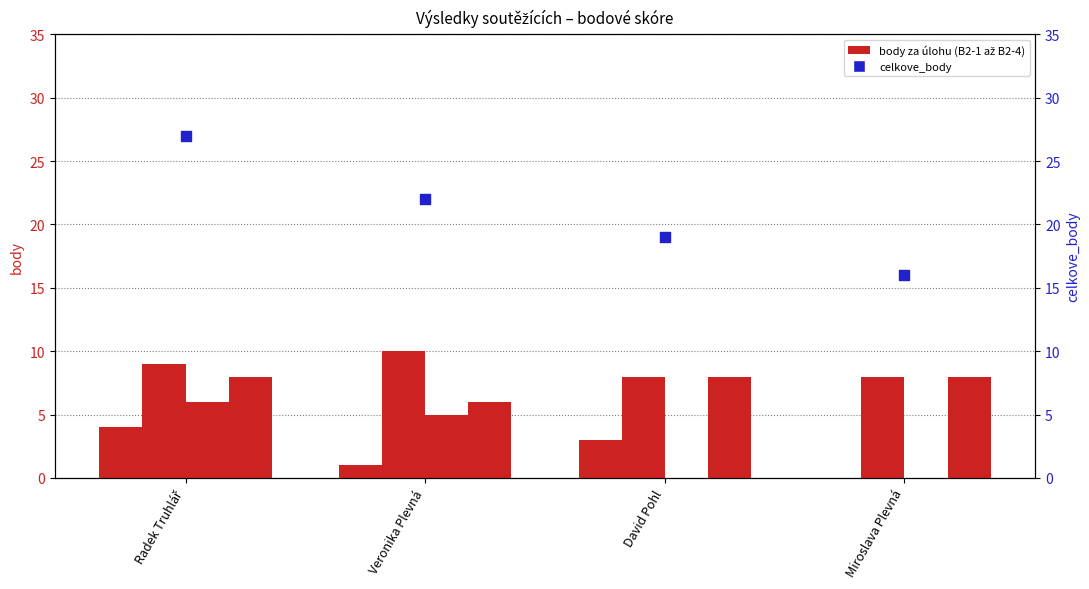

Which series has the largest total across all categories?

celkove_body